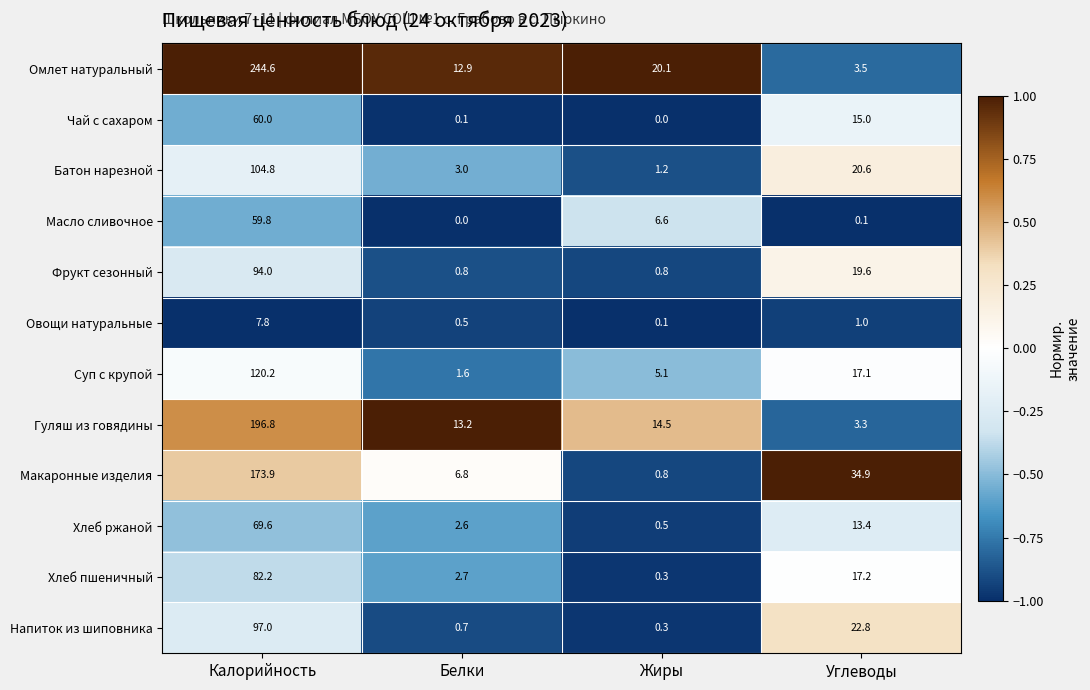

Count the number of categories in the chart.

4